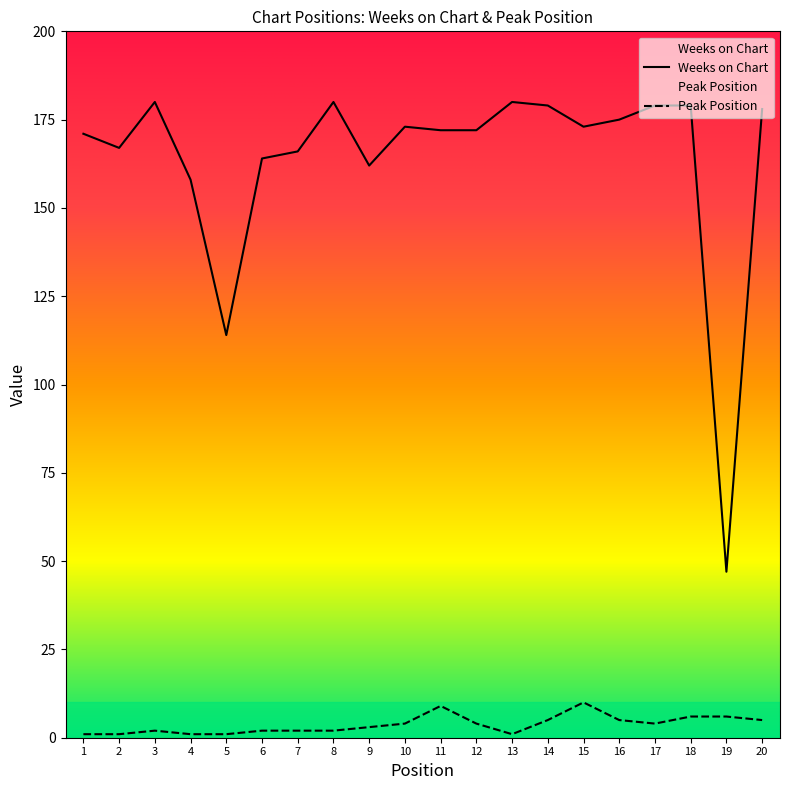

At which category is the sum across all series the highest?

18